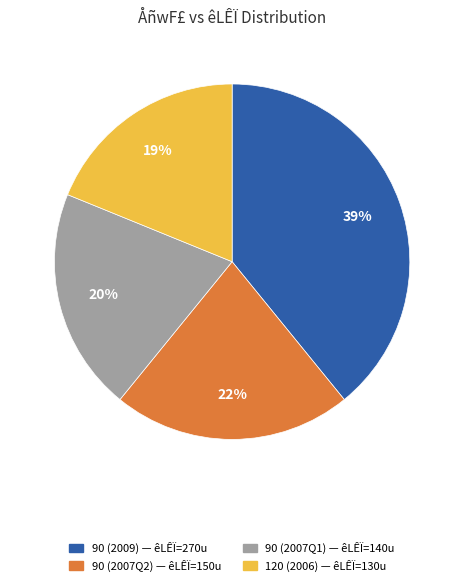

Is there any slice that represents more than half of the pie?

No